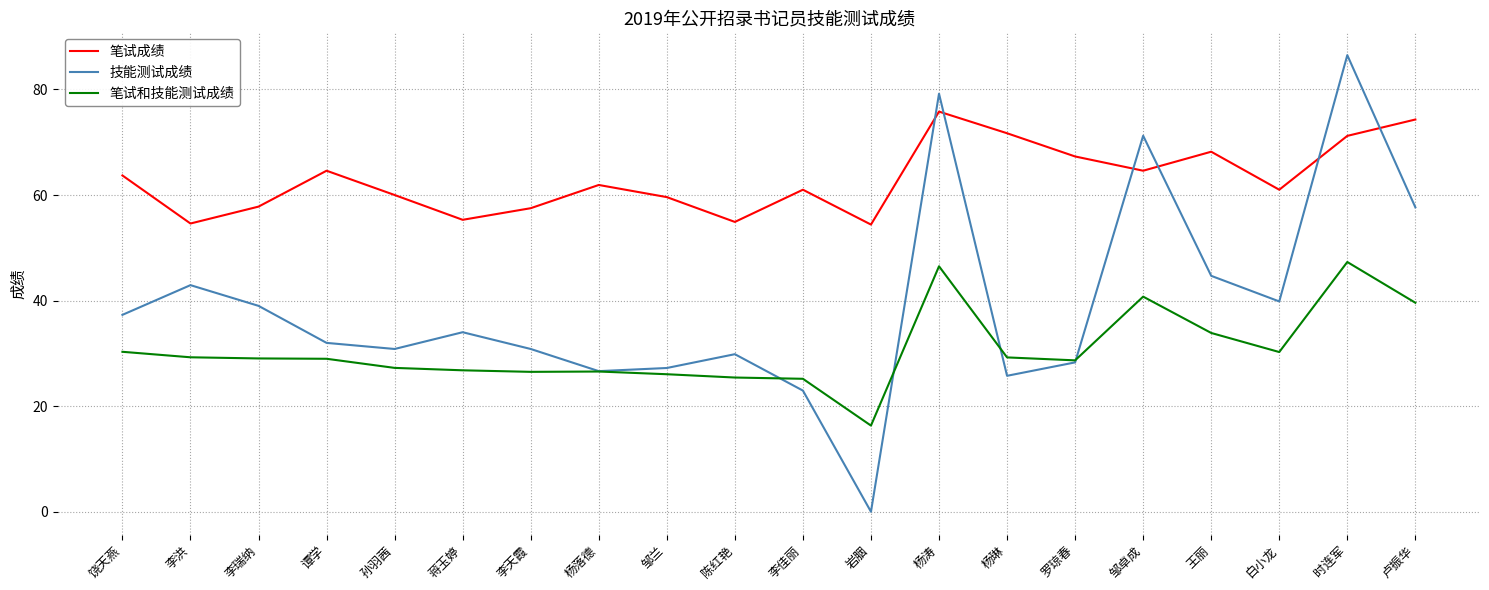

True or false: 笔试成绩 and 笔试和技能测试成绩 intersect in this chart.

False